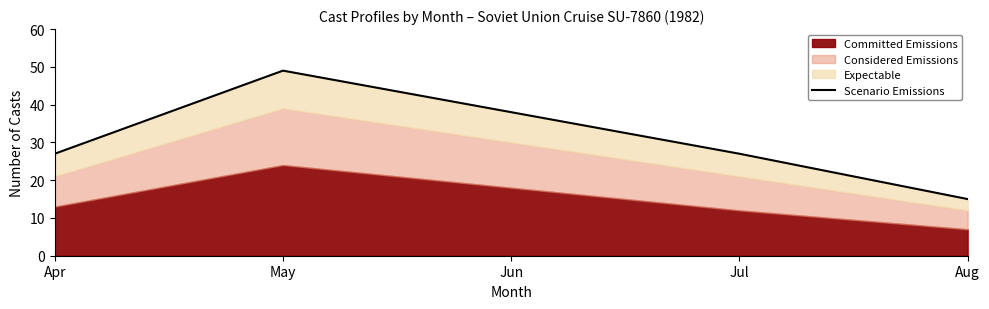

True or false: the data shows 18 at May.

False